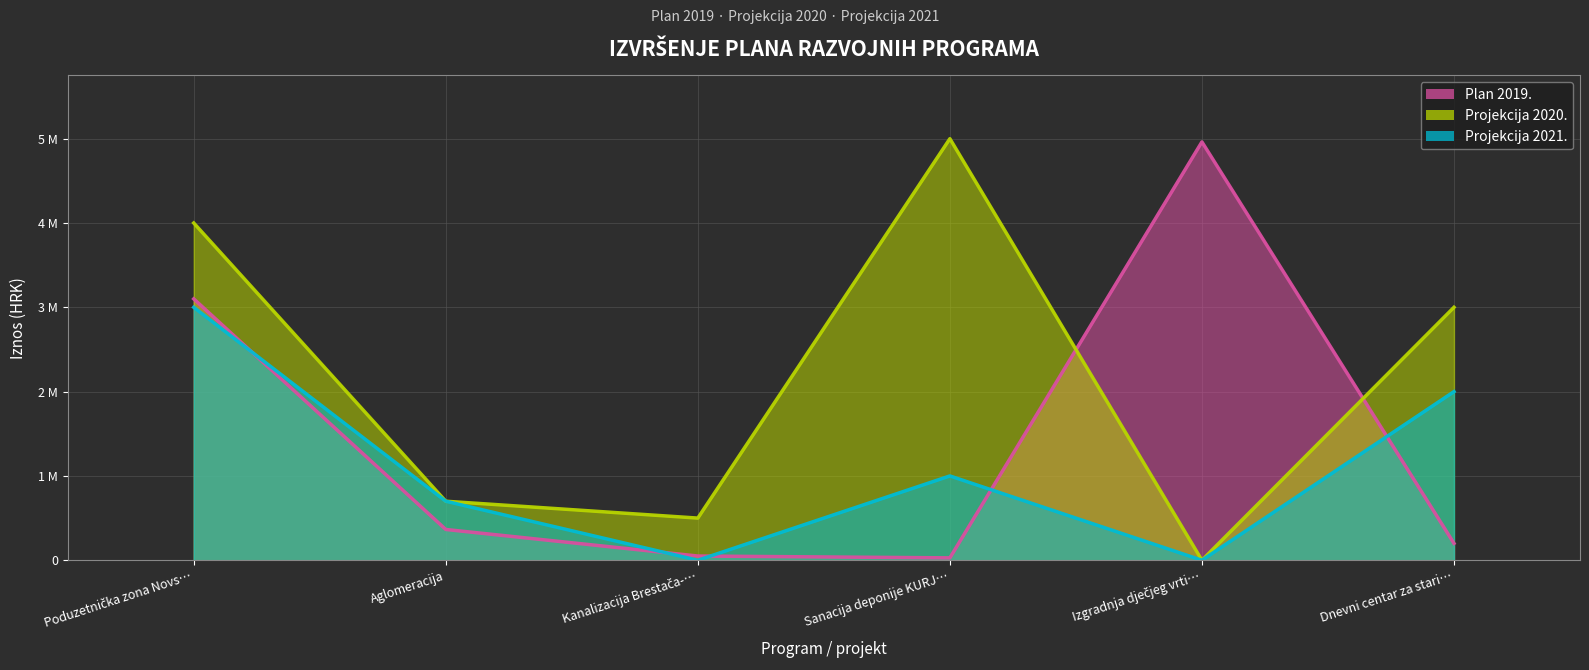

Which series has the largest total across all categories?

Projekcija 2020